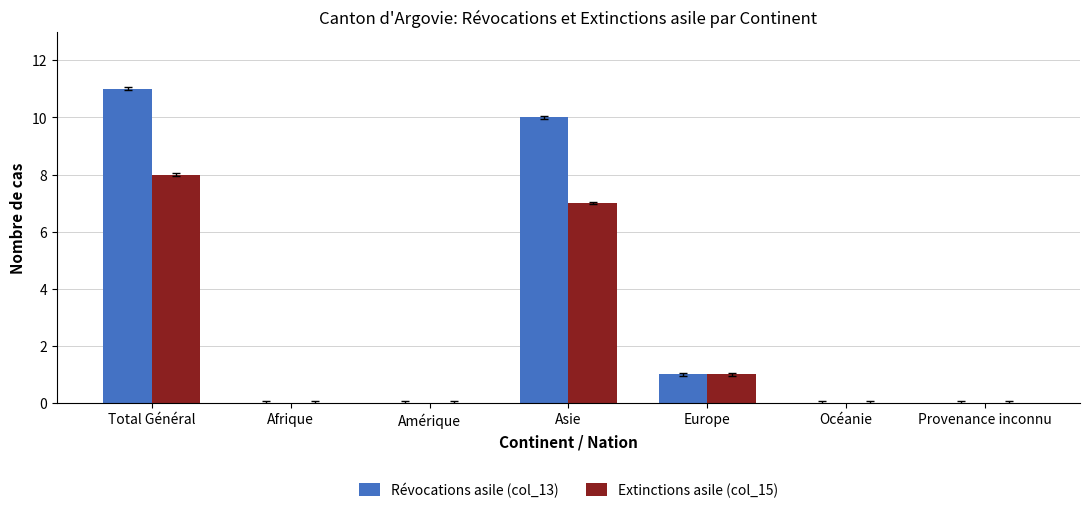

What is the difference between the Extinctions asile (col_15) values at Europe and Afrique?

1